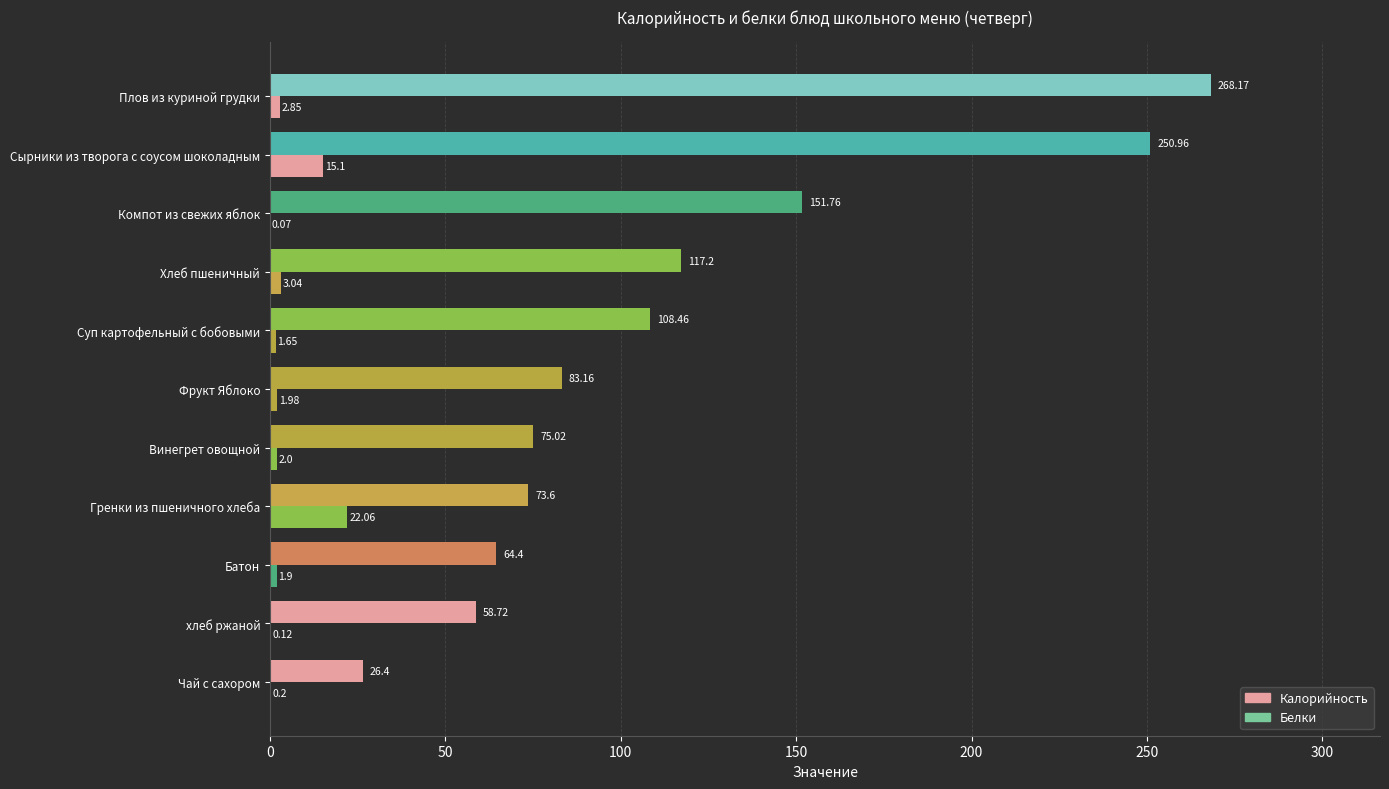

How many data points in Белки are above 1?

8